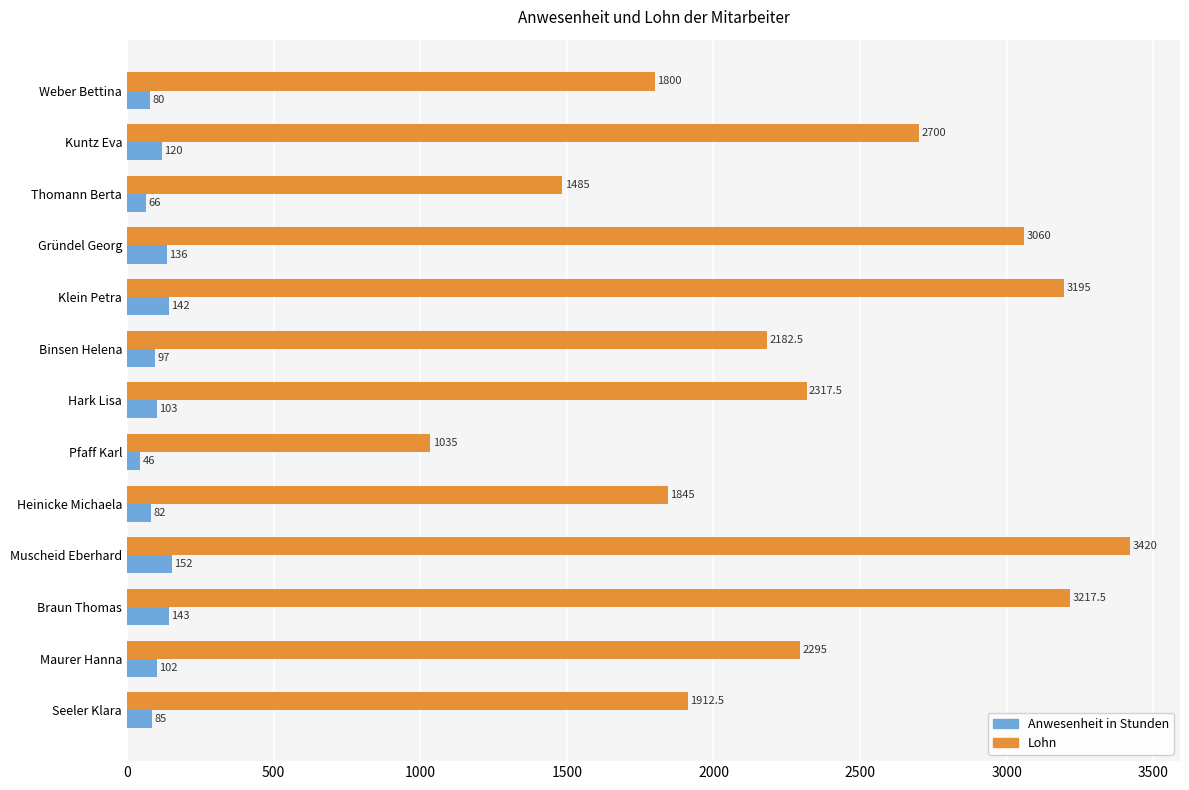

What is the difference between the second highest and second lowest values in the Anwesenheit in Stunden series?

77.0